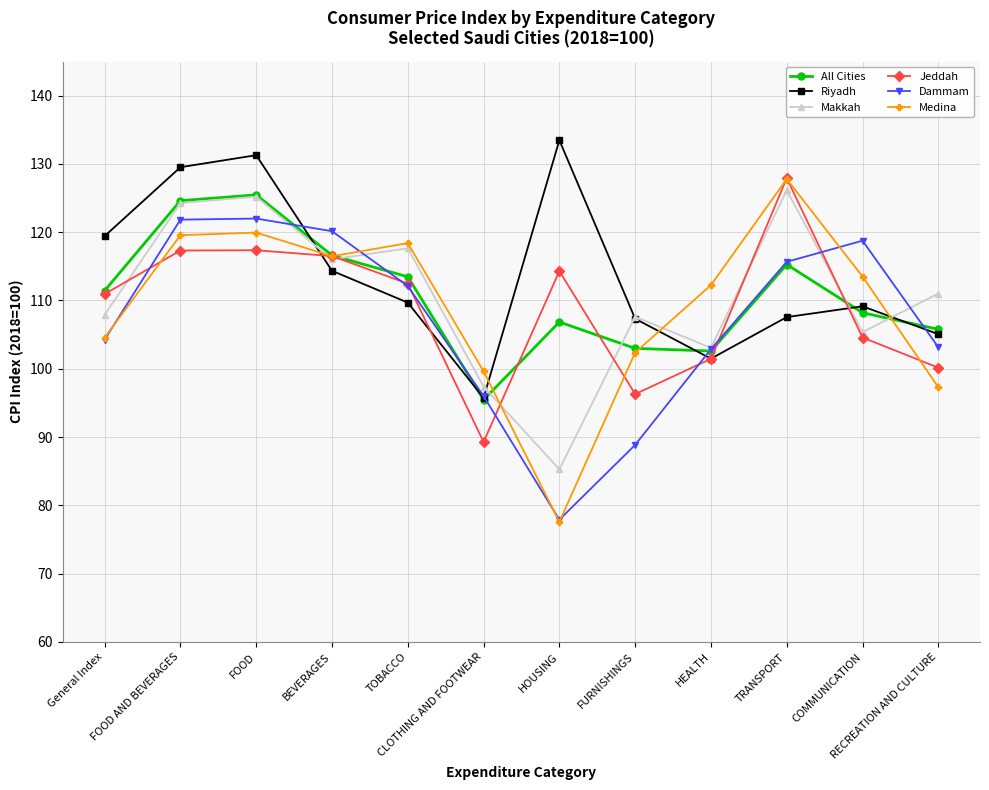

What is the difference between the highest and lowest values at General Index?

15.2